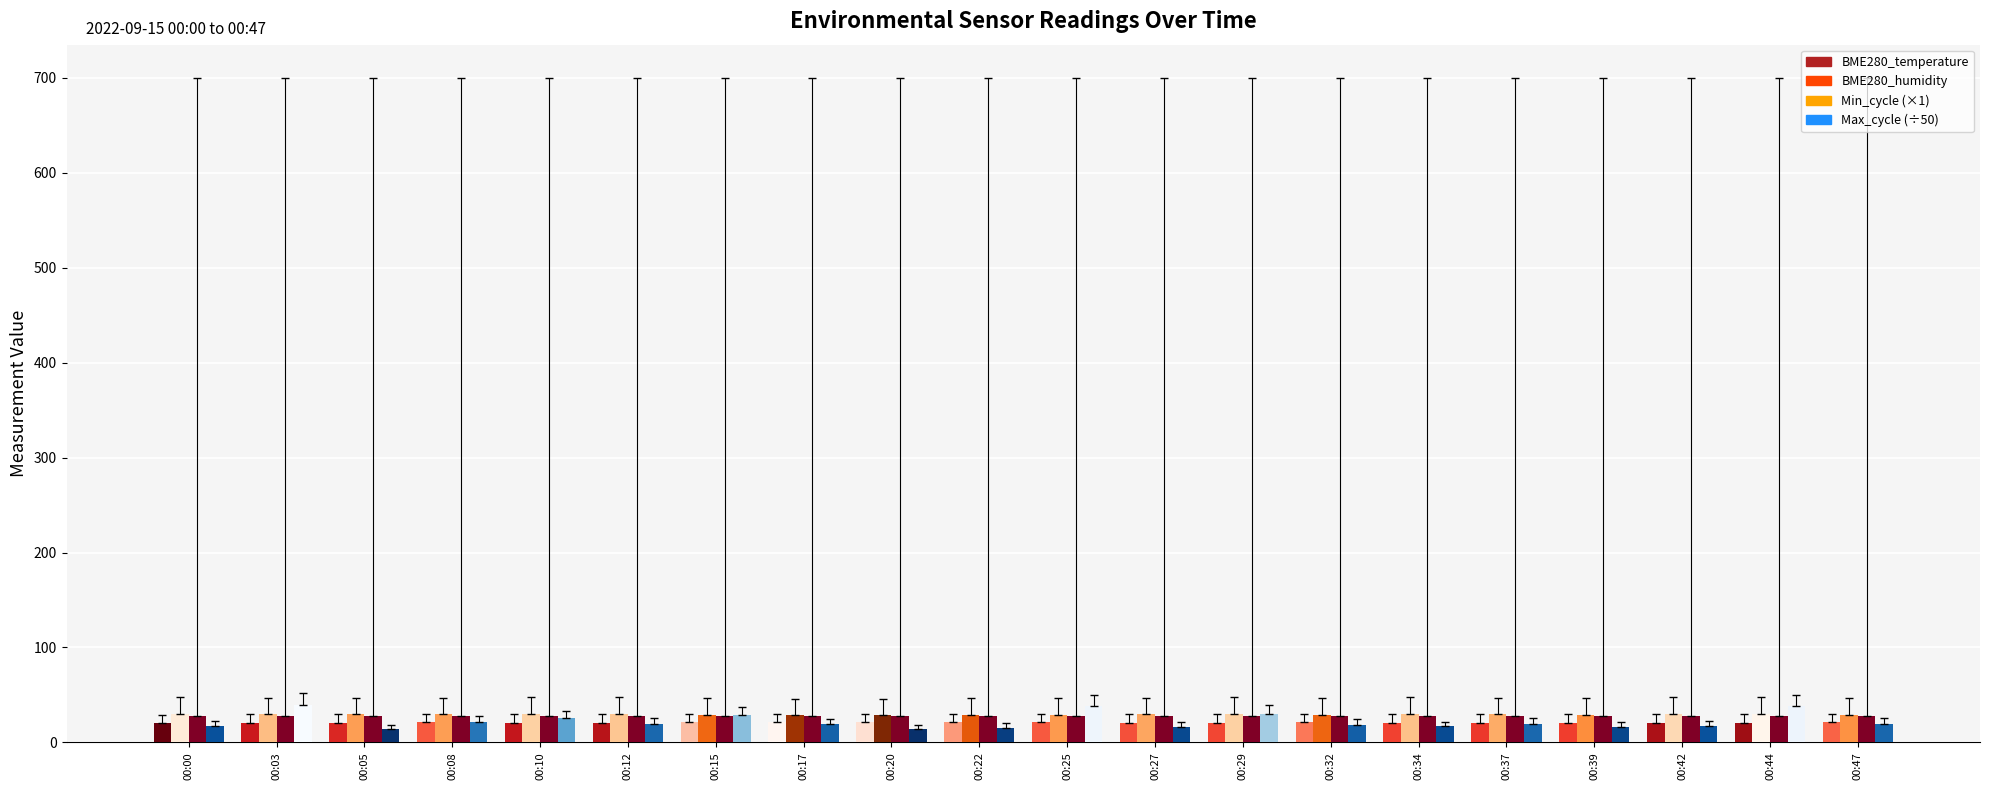

At which category does the chart reach its minimum across all series?

00:20